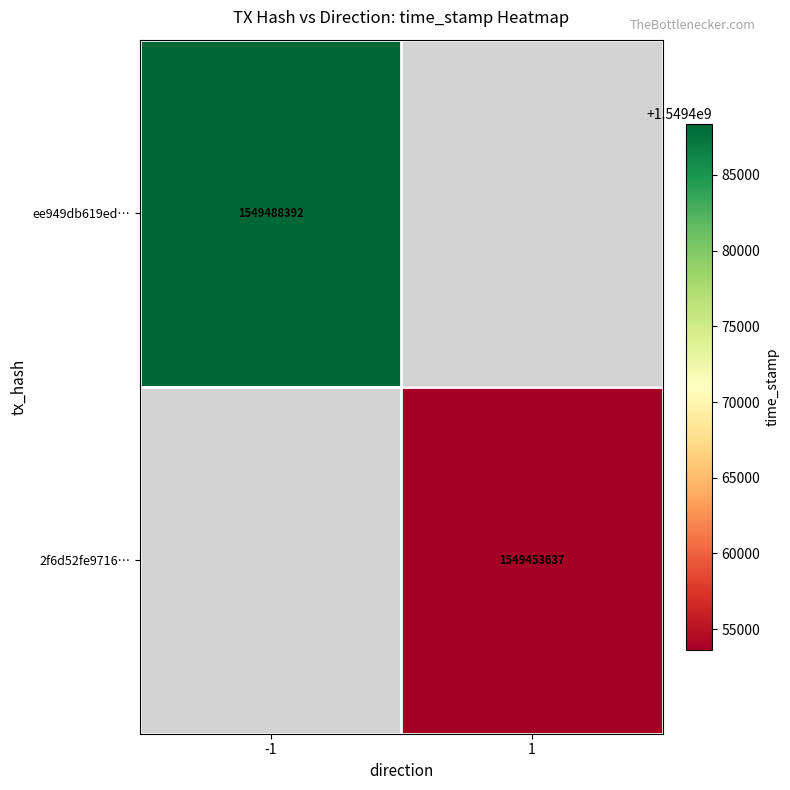

Is it true that ee949db619ed… equals 1549488392 at -1?

True